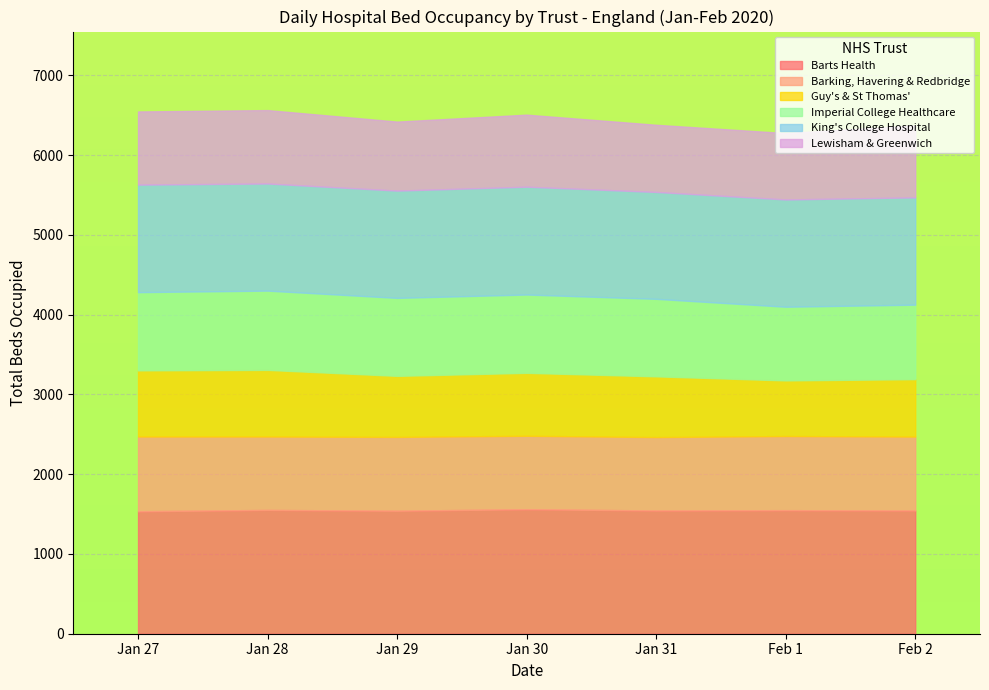

The value of 2020-01-30 at 2020-01-30 is 789. True or false?

True